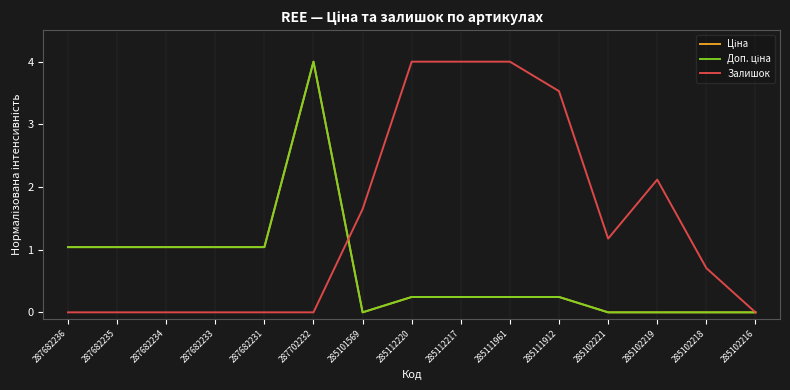

Does the chart have visible grid lines?

No